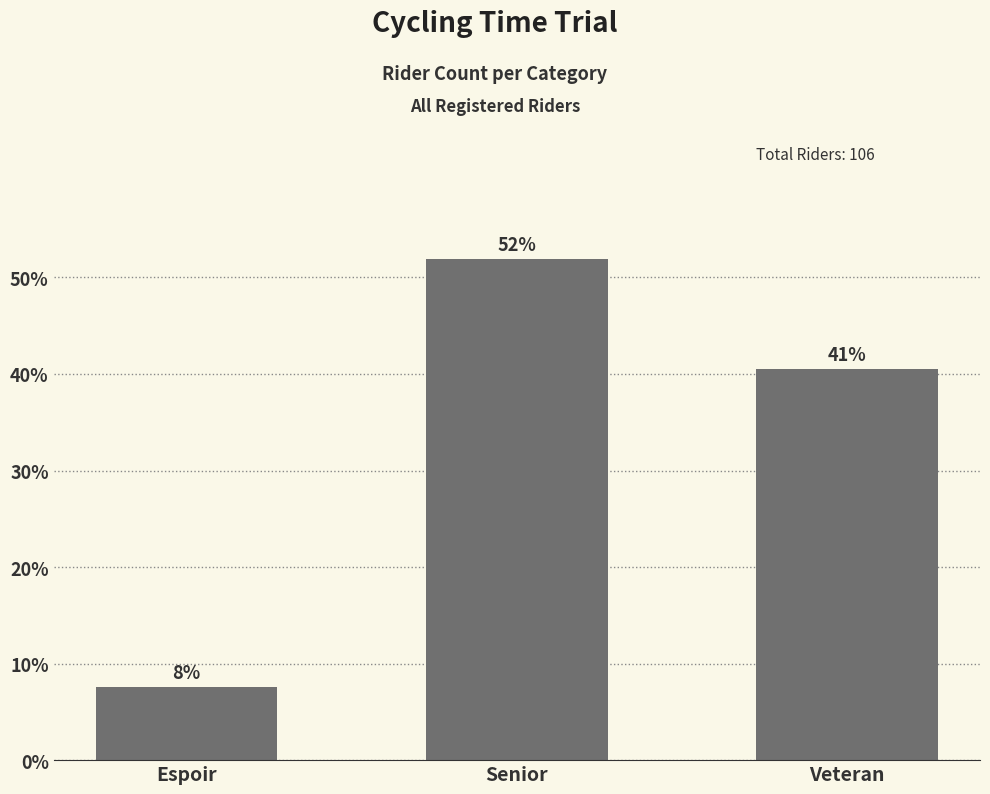

Approximately how many times larger is the value at Veteran compared to Senior?

0.8